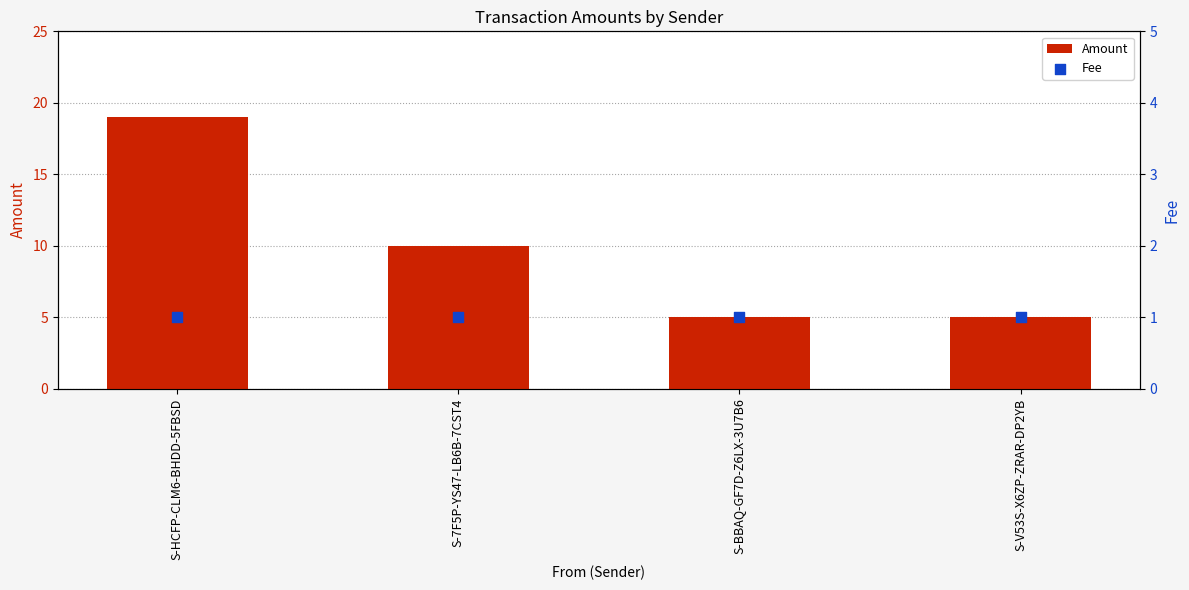

Which series reaches the minimum Y coordinate?

Fee